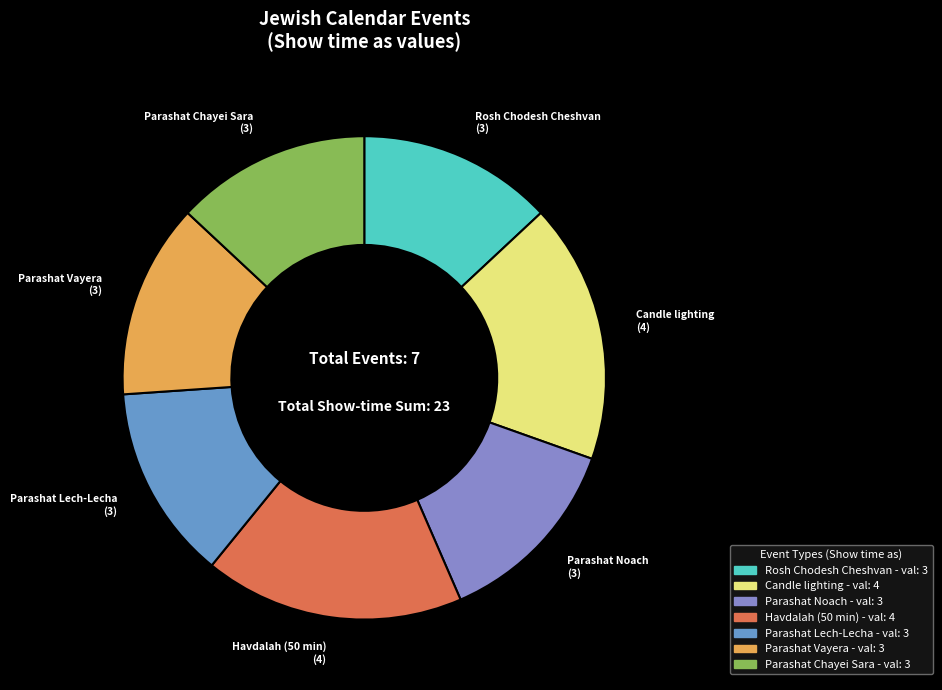

Combined, do Parashat Vayera (3) and Parashat Lech-Lecha (3) account for over 50%?

No